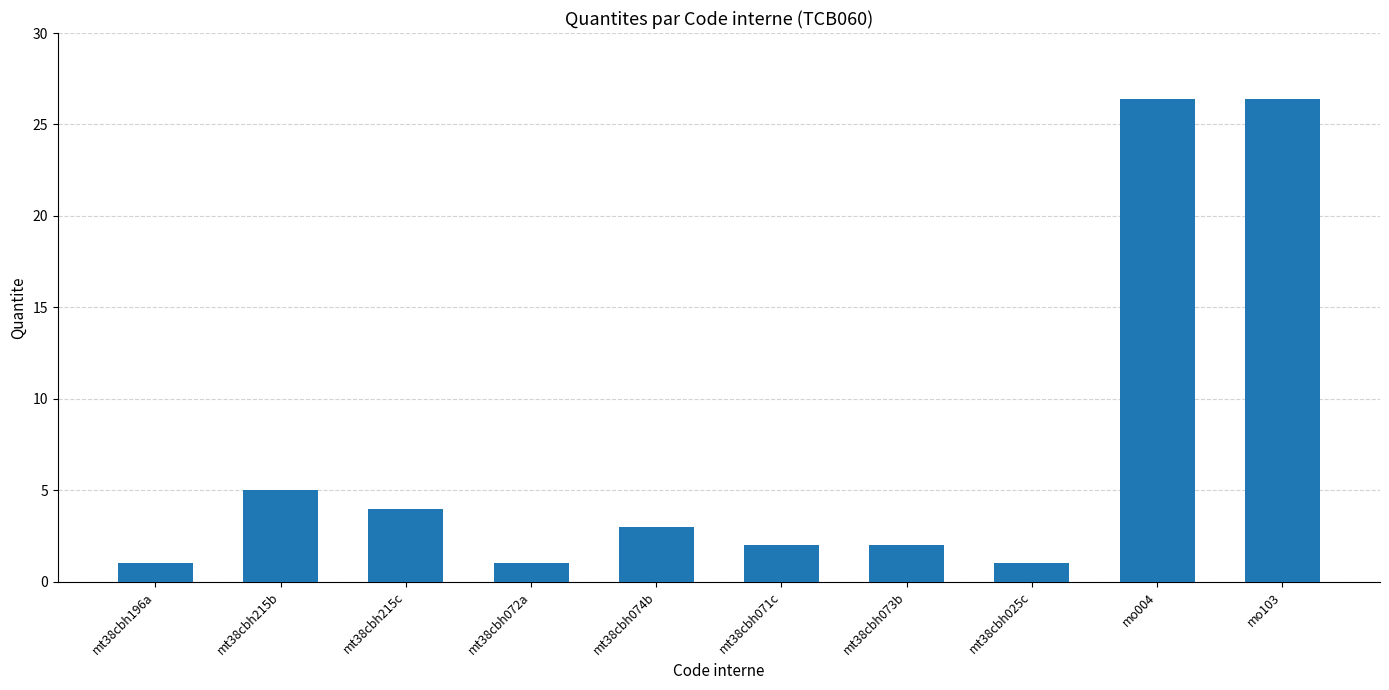

Reading left to right, what are all the values shown in this chart?

mt38cbh196a=1.0	mt38cbh215b=5.0	mt38cbh215c=4.0	mt38cbh072a=1.0	mt38cbh074b=3.0	mt38cbh071c=2.0	mt38cbh073b=2.0	mt38cbh025c=1.0	mo004=26.4	mo103=26.4